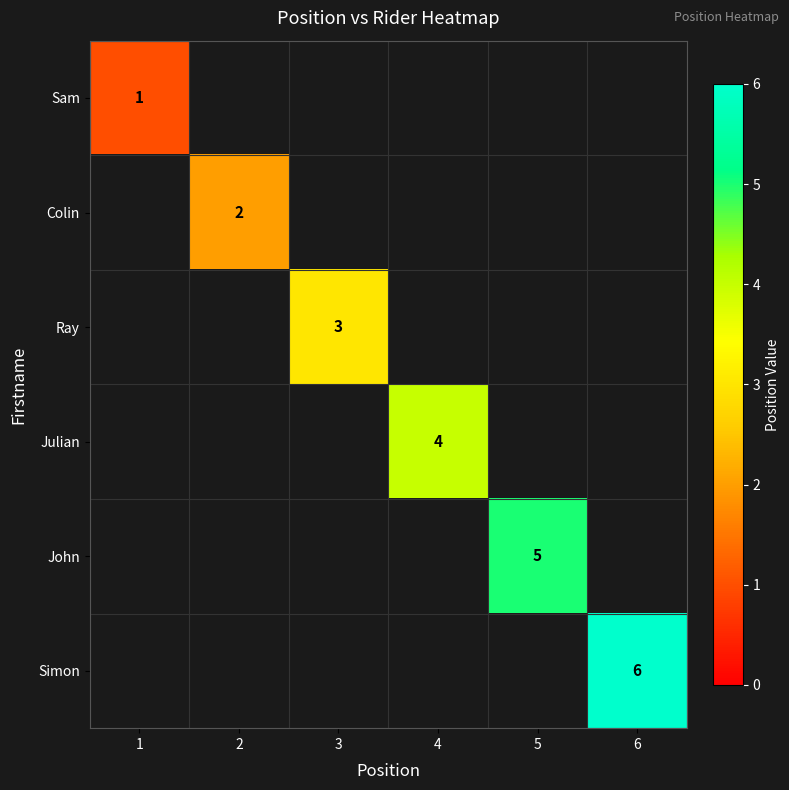

At how many categories does at least one series exceed 1?

5